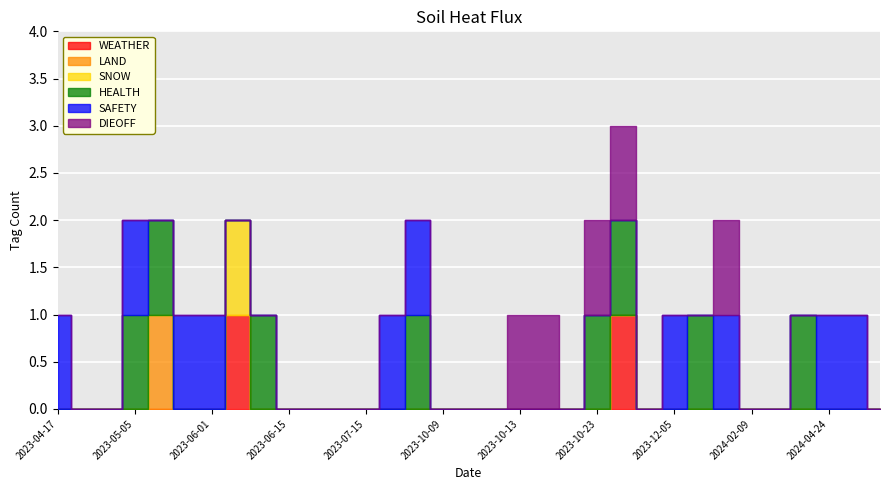

Between 2023-06-15 and 2023-07-14, which series saw the biggest shift?

HEALTH